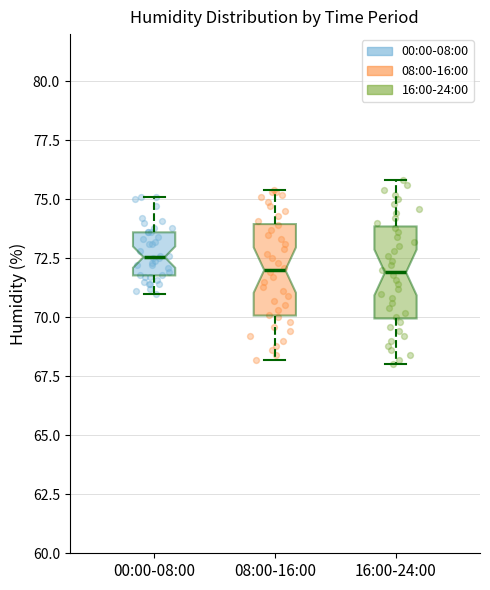

Reading left to right, transcribe this box plot: for each box, give where its median line is, the range the box spans, and where its two whiskers end, as read against the y-axis. The values are not printed on the chart, so give them approximately, as read against the axis.

00:00-08:00: median 72.5, box 72.0 to 73.5, whiskers 71.0 to 75.0
08:00-16:00: median 72.0, box 70.0 to 74.0, whiskers 68.0 to 75.5
16:00-24:00: median 72.0, box 70.0 to 74.0, whiskers 68.0 to 76.0